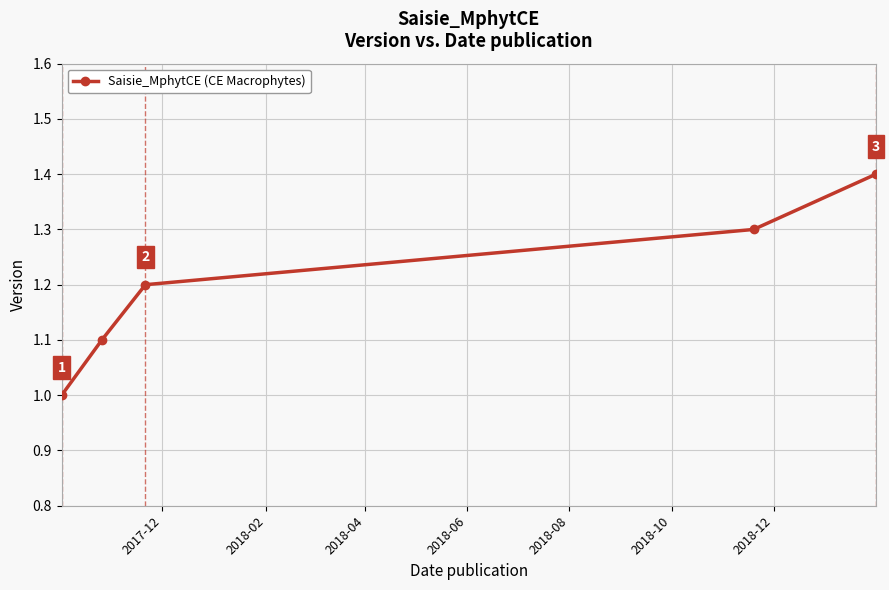

What is the difference between the maximum and minimum values?

0.4